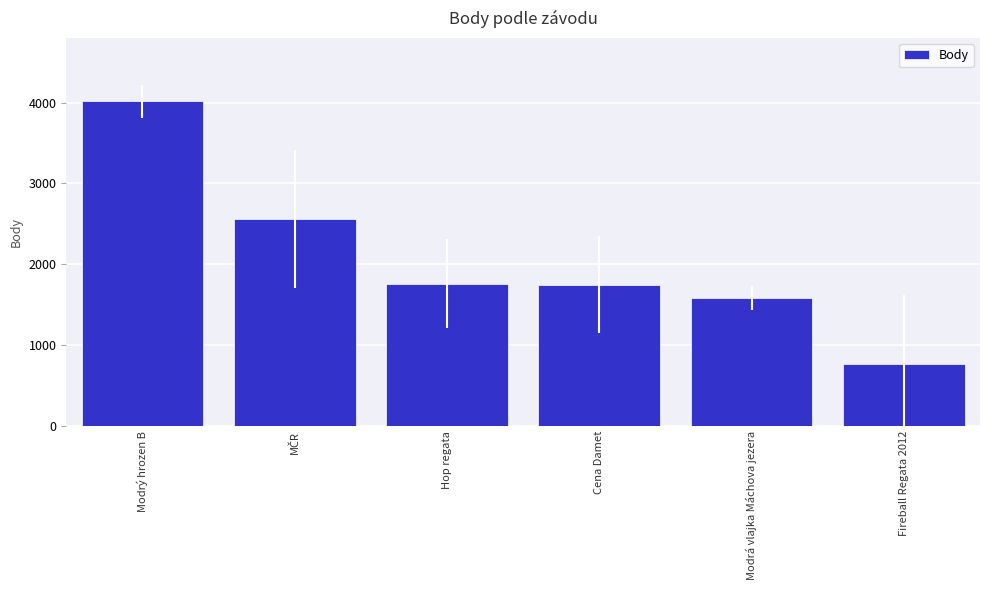

What is the smallest value displayed?

771